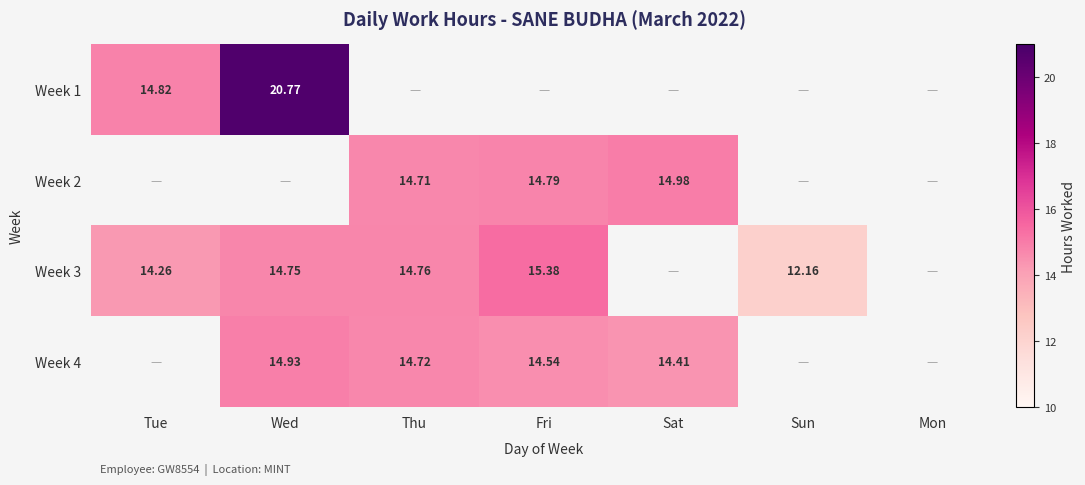

Is it true that Week 3 equals 6.7 at Thu?

False